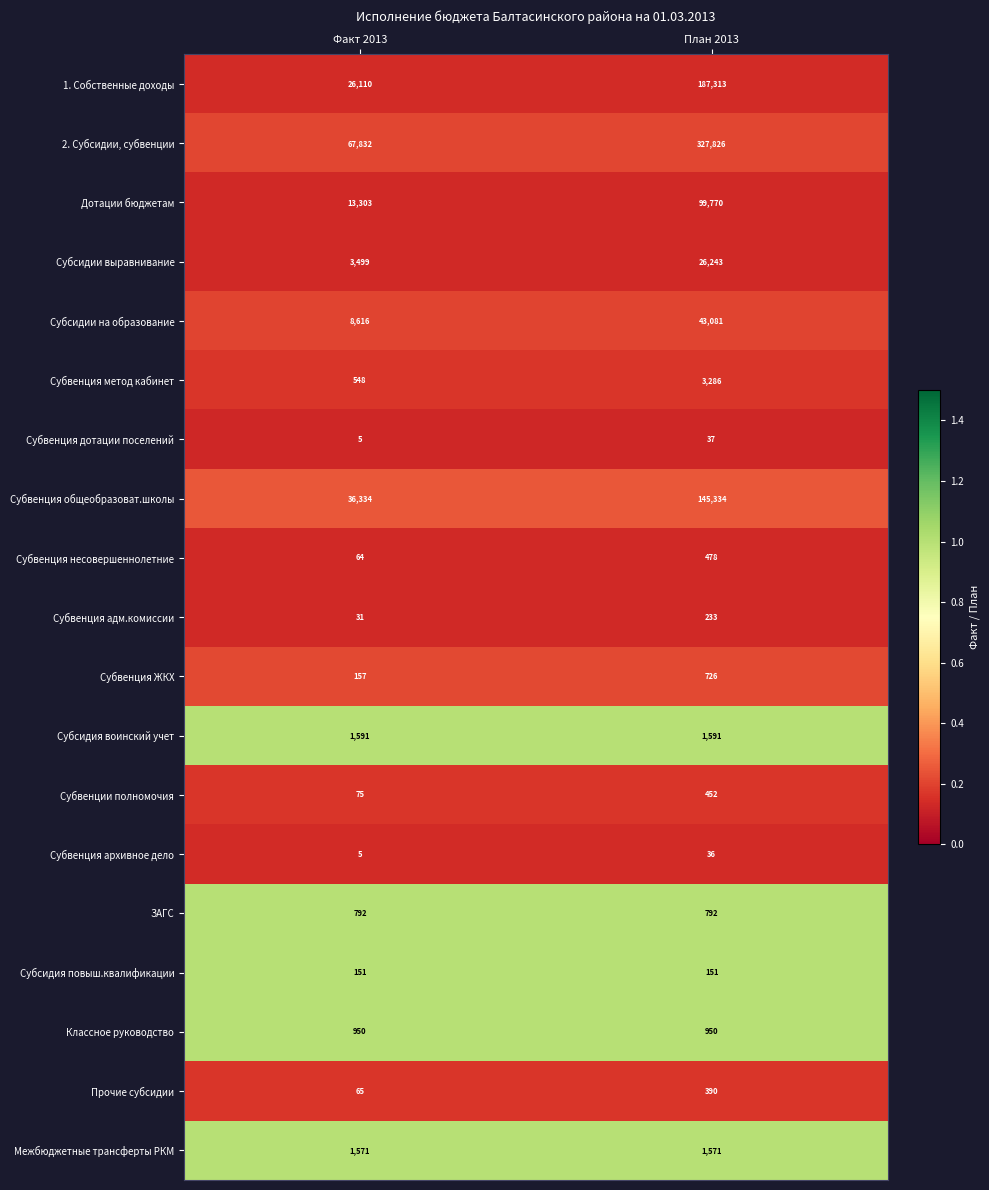

What is the sum of all Субсидии на образование values?

51697